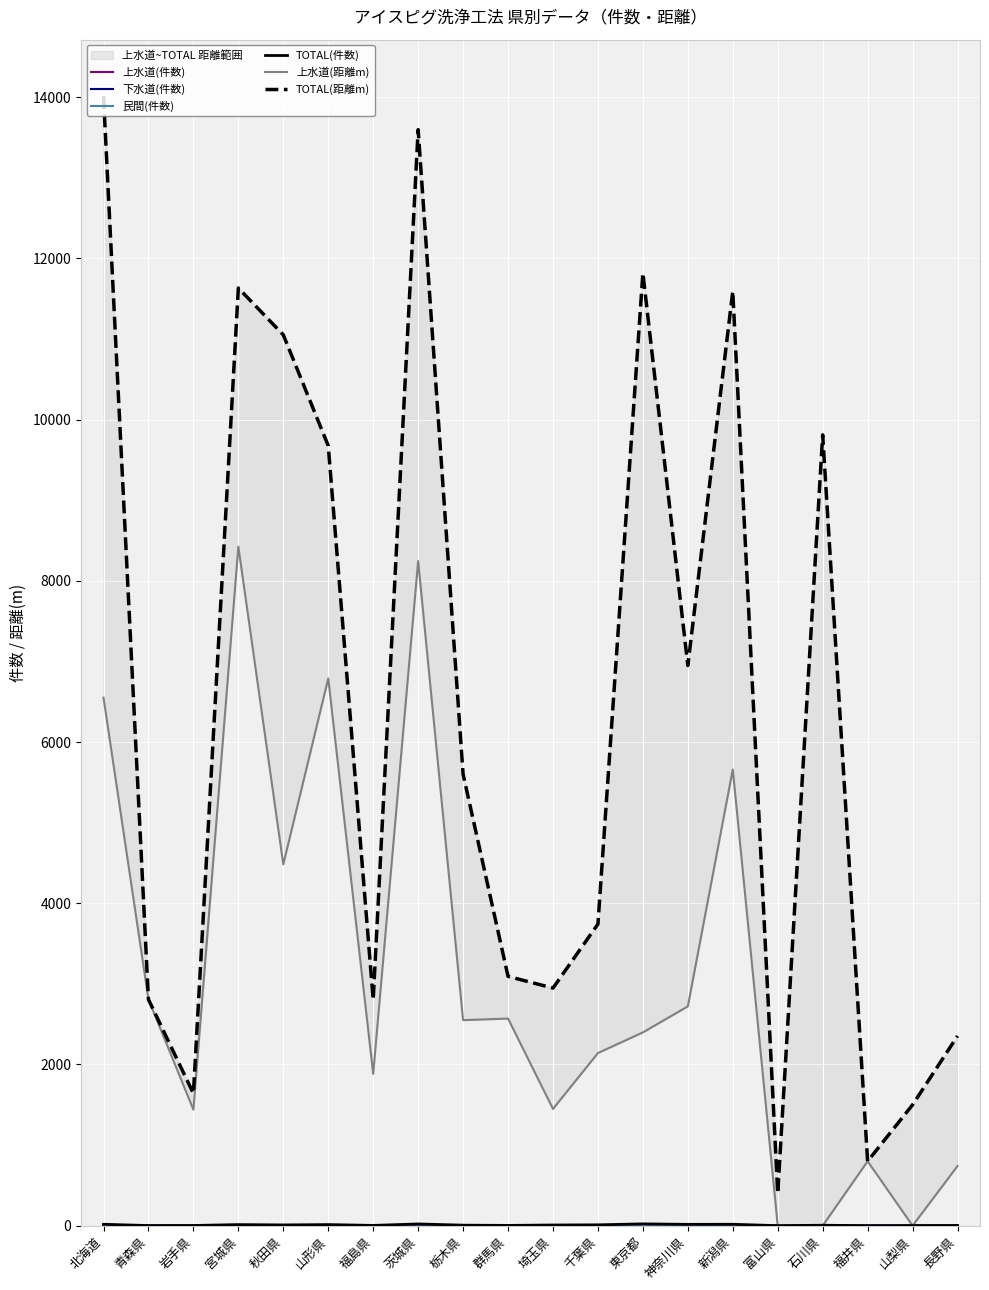

Read the 上水道(距離m) value at 新潟県, to the nearest 50.

5650